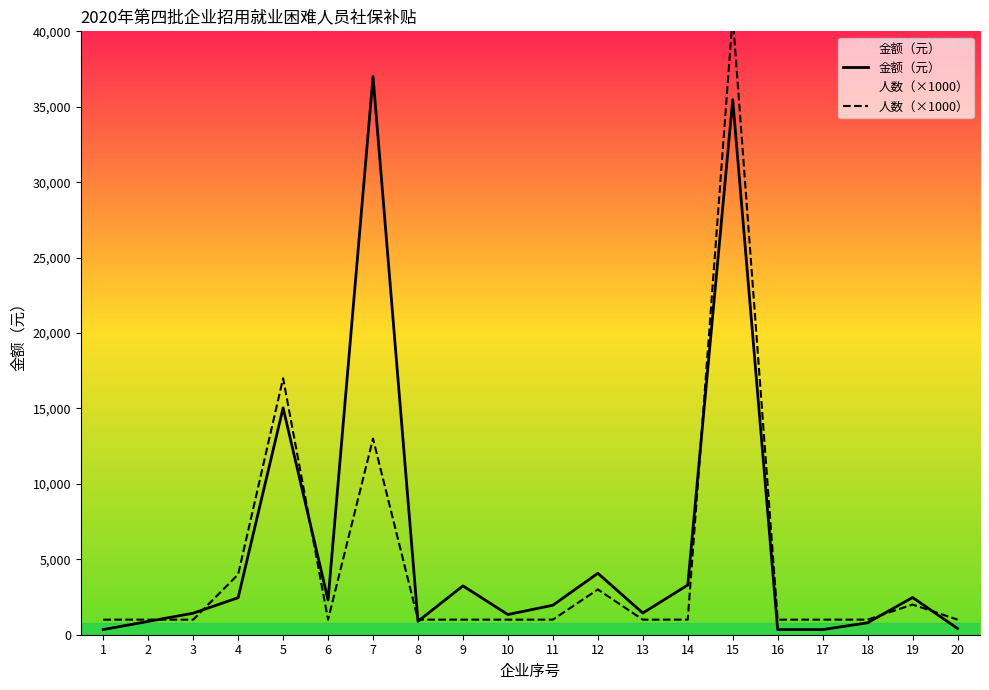

List the series in order of their overall mean, highest first.

金额（元）, 人数（×1000）